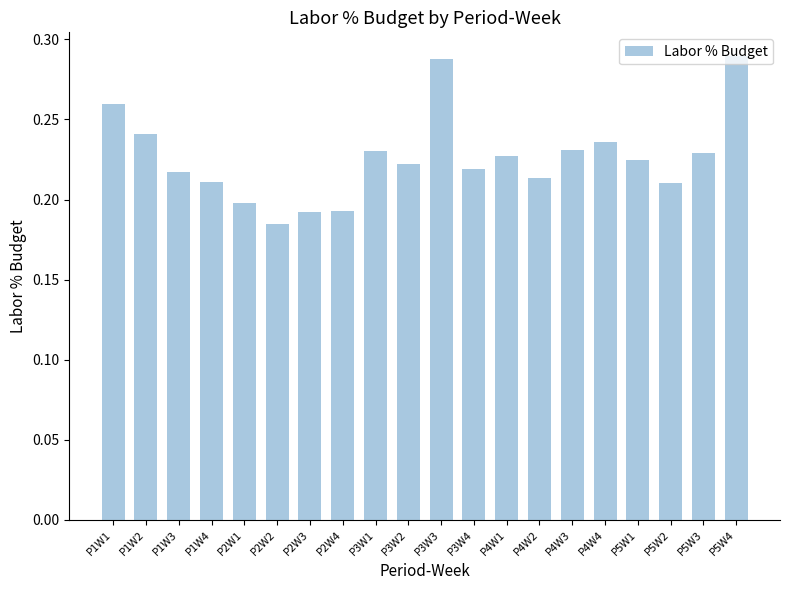

How many values are between 0 and 1?

20